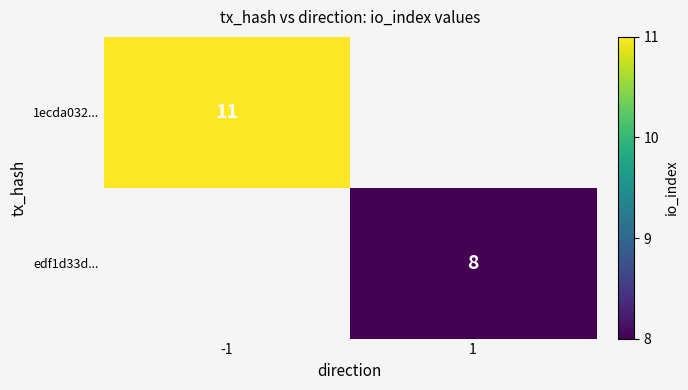

True or false: 1ecda032... has a value of 11 at -1.

True